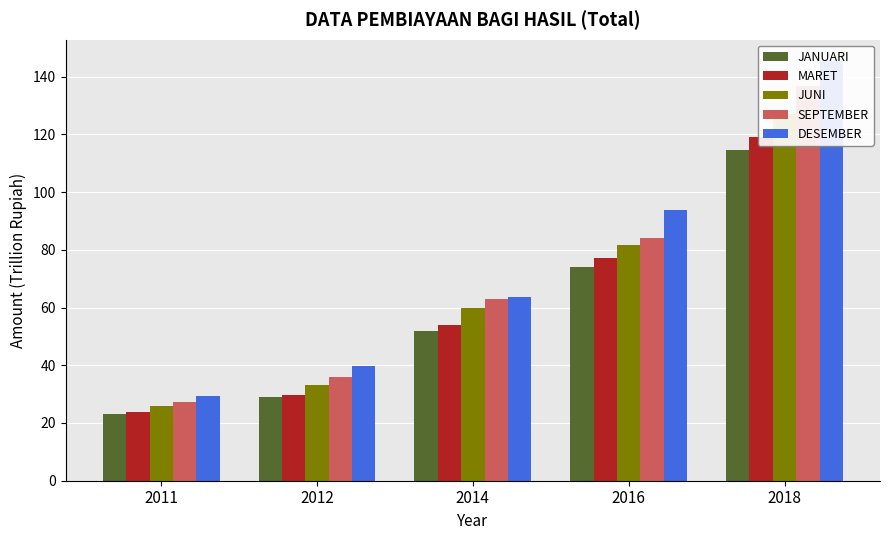

The value of MARET at 2012 is 51.0. True or false?

False